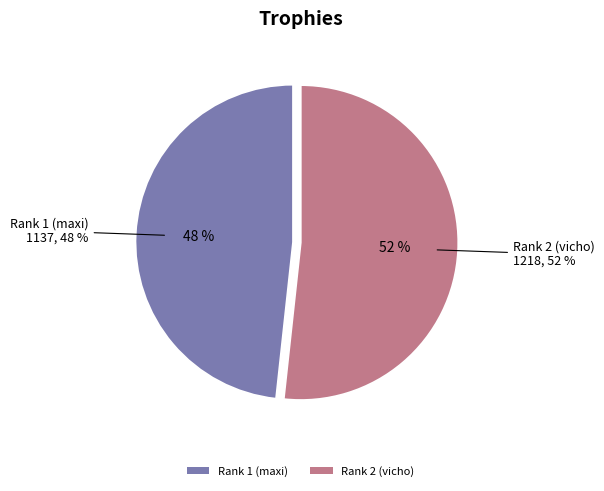

What is the total percentage of Rank 2 (vicho) and Rank 1 (maxi)?

100.0%